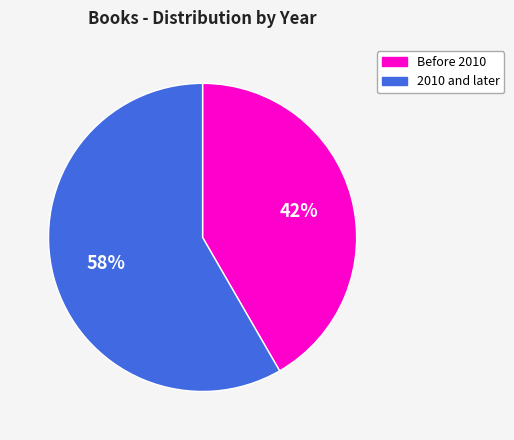

Does any single category account for the majority?

Yes